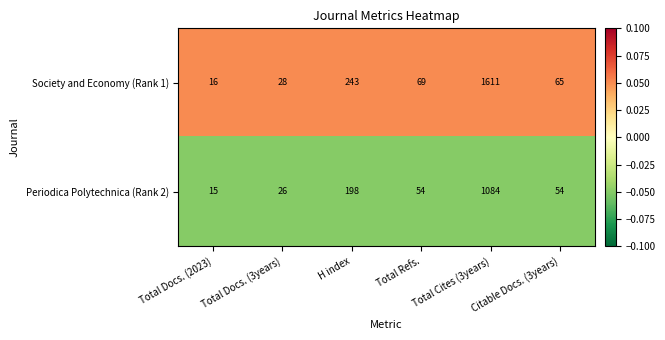

List the series in order of their overall mean, lowest first.

Periodica Polytechnica (Rank 2), Society and Economy (Rank 1)